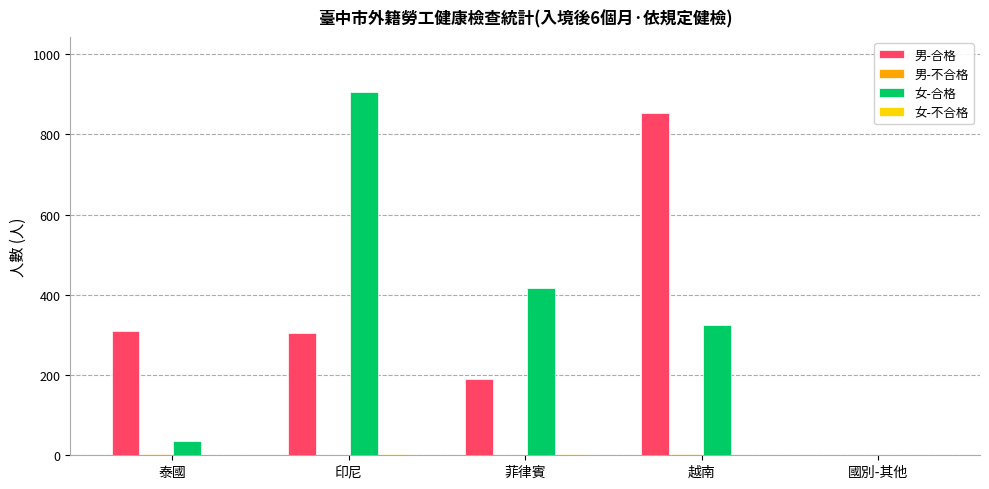

At which category is the sum across all series the highest?

印尼